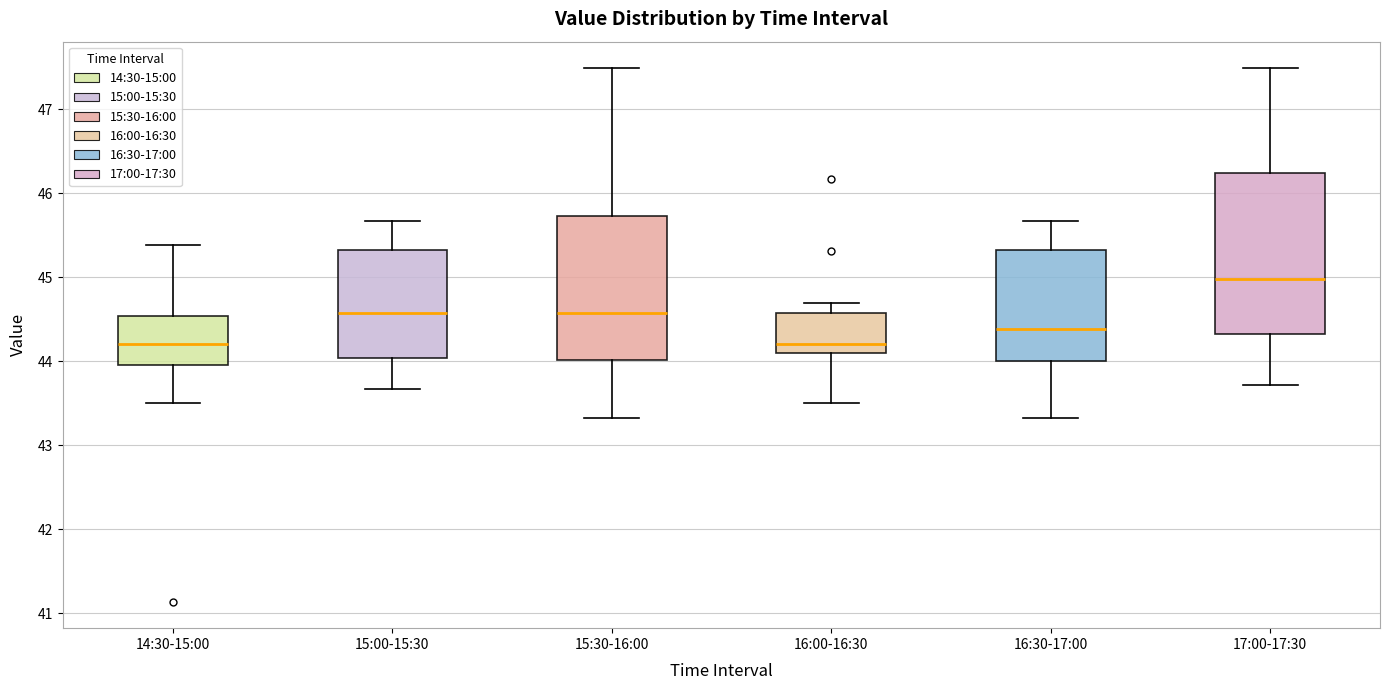

Reading left to right, read every box against the y-axis: the position of its median line, the range the box covers, and the ends of its whiskers. The values are not printed on the chart, so give them approximately, as read against the axis.

14:30-15:00: median 44.2, box 44.0 to 44.5, whiskers 43.5 to 45.4
15:00-15:30: median 44.6, box 44.0 to 45.3, whiskers 43.7 to 45.7
15:30-16:00: median 44.6, box 44.0 to 45.7, whiskers 43.3 to 47.5
16:00-16:30: median 44.2, box 44.1 to 44.6, whiskers 43.5 to 44.7
16:30-17:00: median 44.4, box 44.0 to 45.3, whiskers 43.3 to 45.7
17:00-17:30: median 45.0, box 44.3 to 46.2, whiskers 43.7 to 47.5